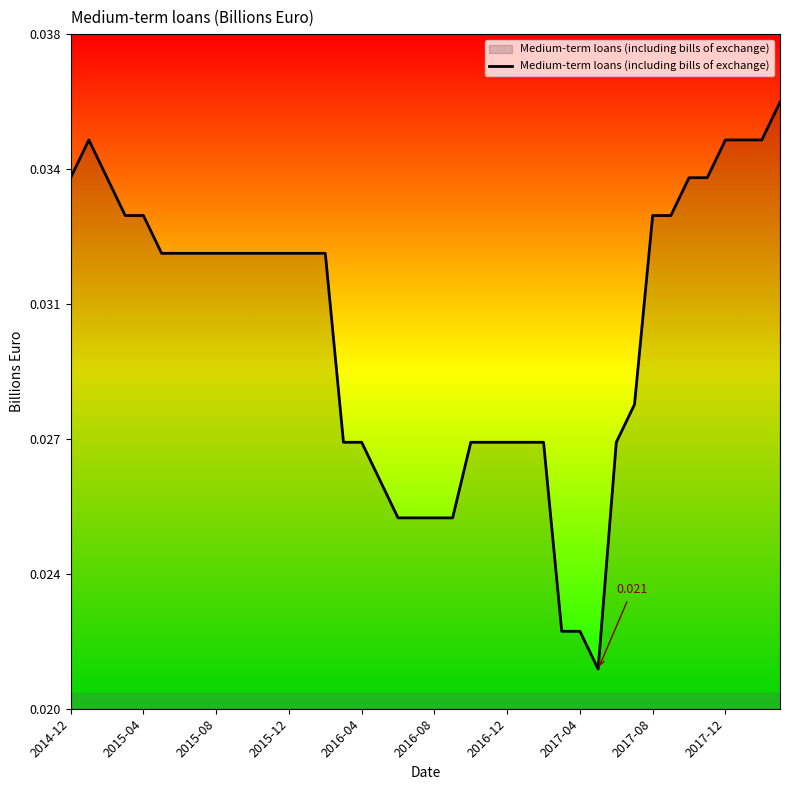

True or false: there are more than 1 points higher than both neighbors.

False